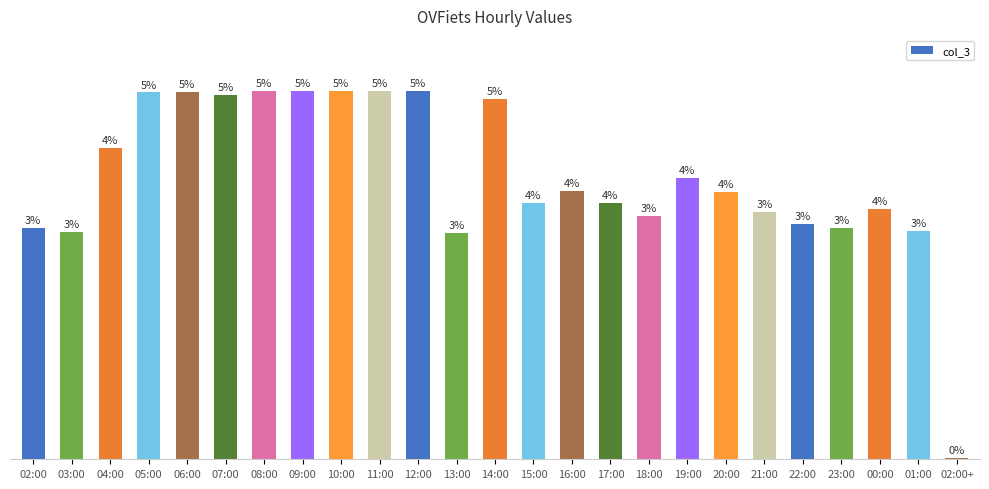

Reading left to right, extract all data points from this chart.

02:00=32235	03:00=31702	04:00=43361	05:00=51152	06:00=51244	07:00=50761	08:00=51330	09:00=51330	10:00=51329	11:00=51330	12:00=51330	13:00=31610	14:00=50222	15:00=35734	16:00=37376	17:00=35768	18:00=33910	19:00=39278	20:00=37329	21:00=34458	22:00=32797	23:00=32308	00:00=34865	01:00=31792	02:00+=189